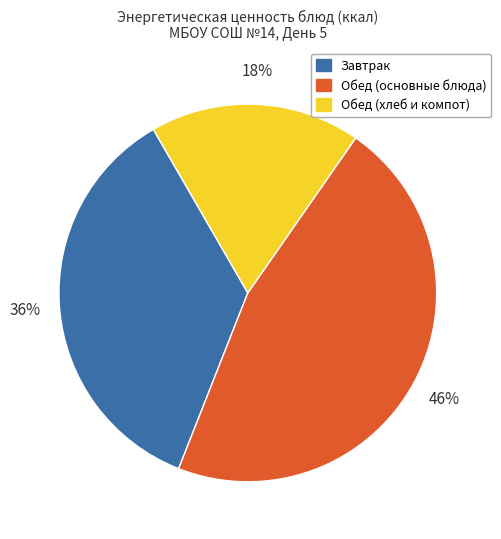

To the nearest percent, what is the difference between the largest and smallest slice percentages?

28%